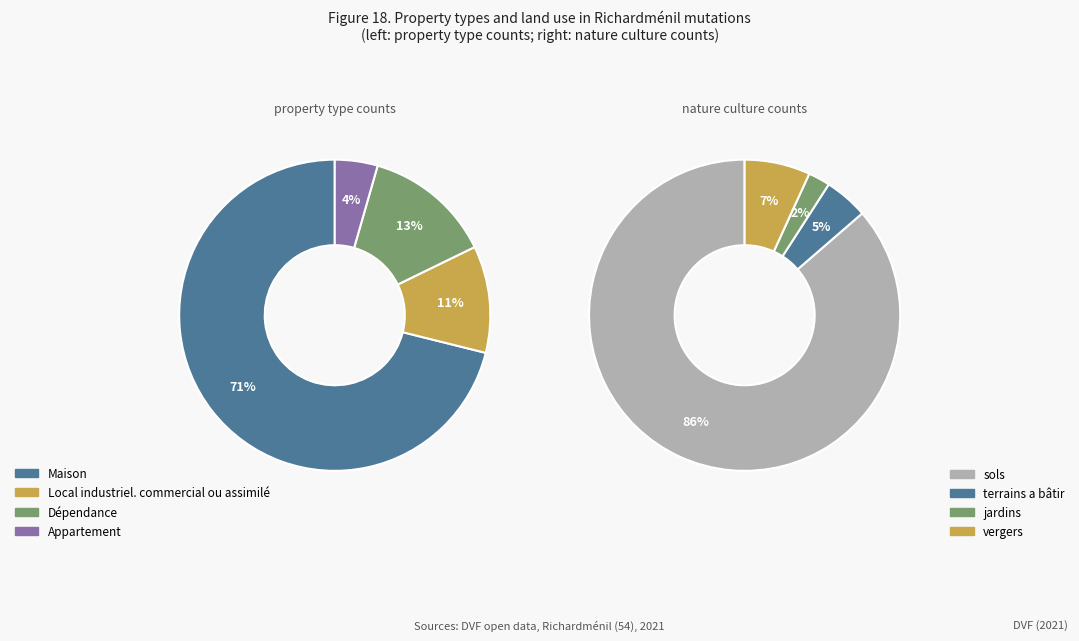

Is it true that Maison is 64% of the pie?

False